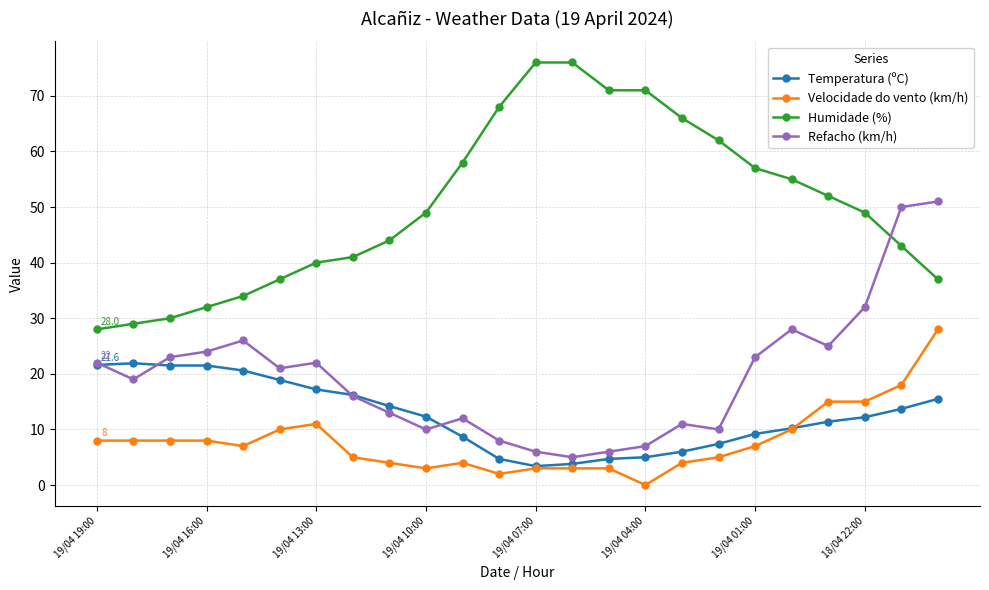

Does the chart display data point markers on the line(s)?

Yes